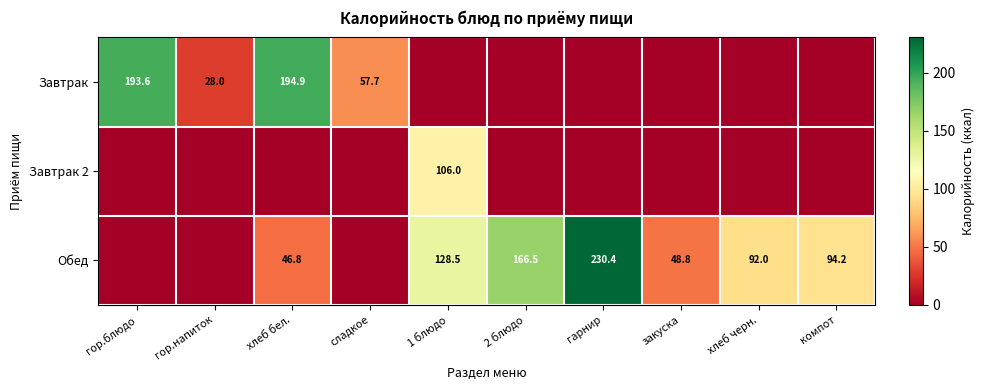

True or false: Завтрак has a value of 130.1 at гор.блюдо.

False